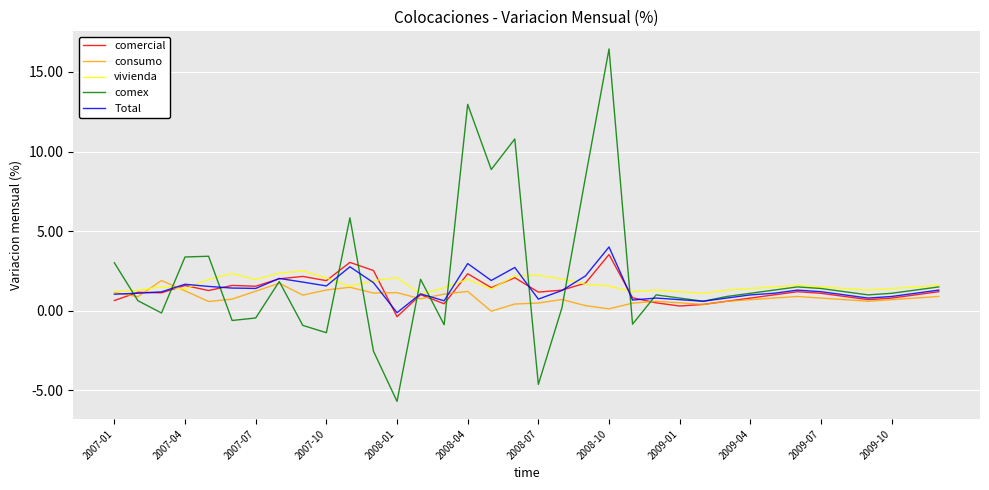

What is the highest value of the Total series?

4.0